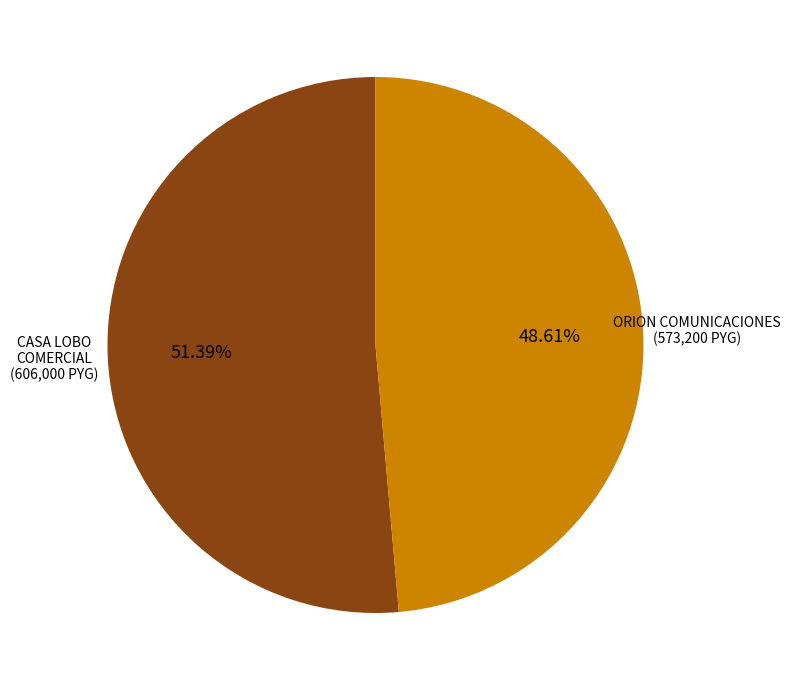

Is there a majority slice in this chart?

Yes